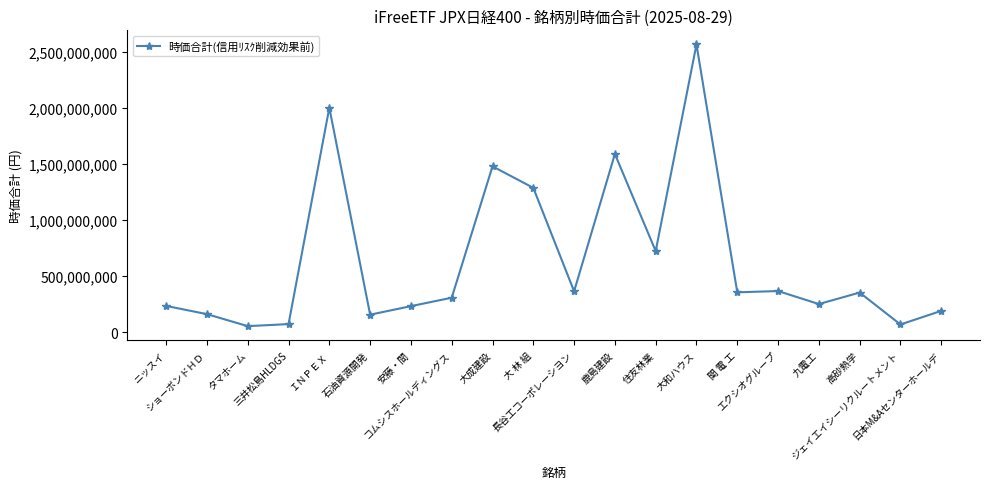

What is the label of the 4th point from the right?

九電工